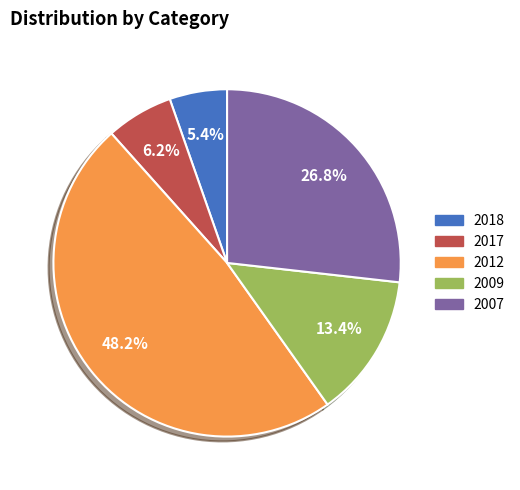

What is the ratio of the value at 2017 to the value at 2012?

0.1